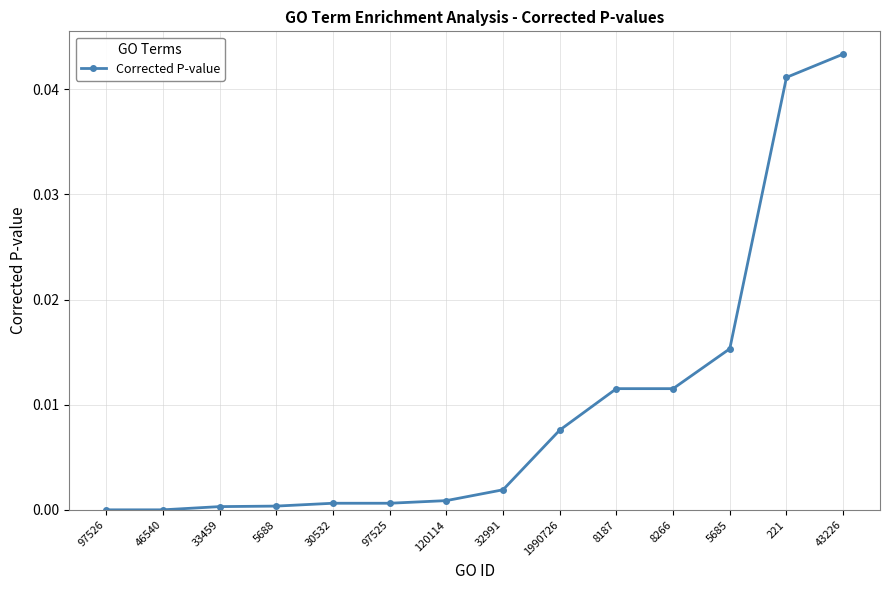

What position from the right is 1990726?

6